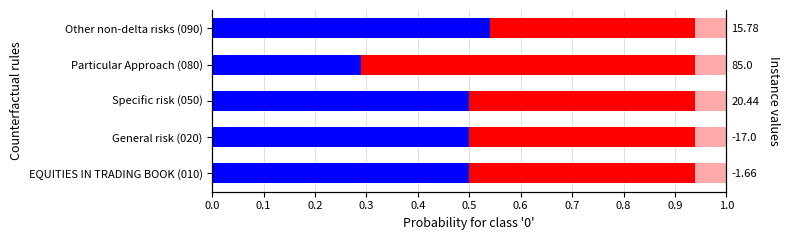

The value of Blue (base) at General risk (020) is 0.8. True or false?

False